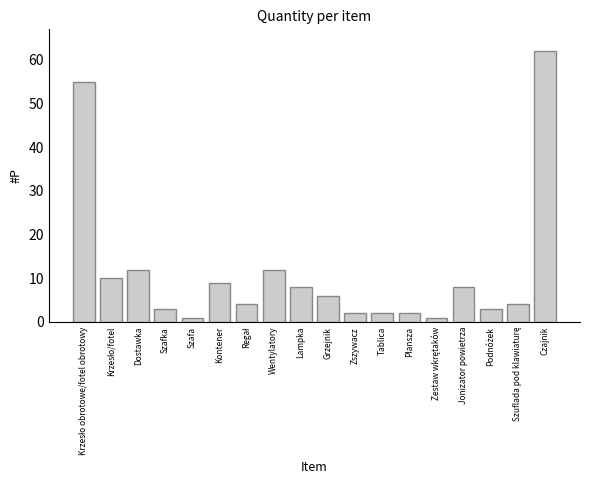

Reading left to right, what are all the values shown in this chart?

55	10	12	3	1	9	4	12	8	6	2	2	2	1	8	3	4	62